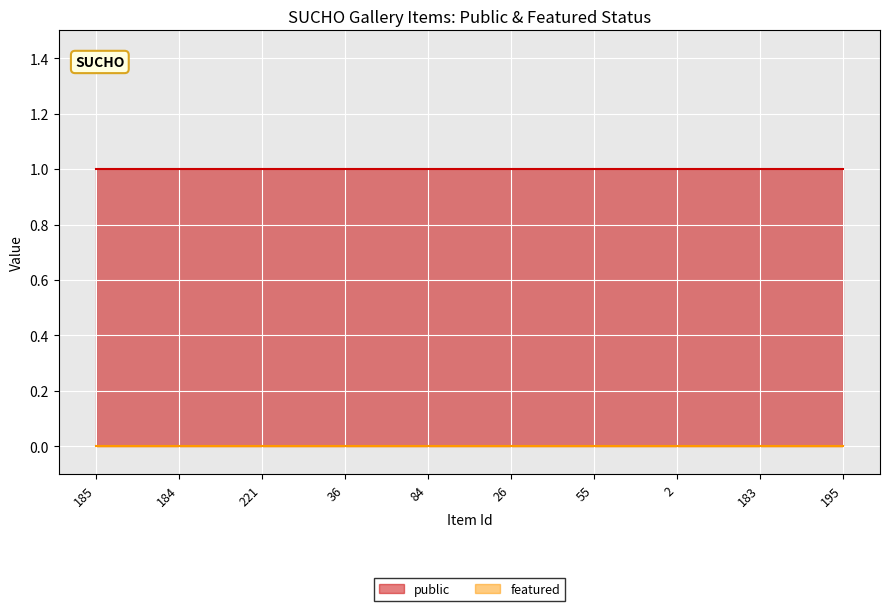

Rank the categories by public value from highest to lowest.

185, 184, 221, 36, 84, 26, 55, 2, 183, 195